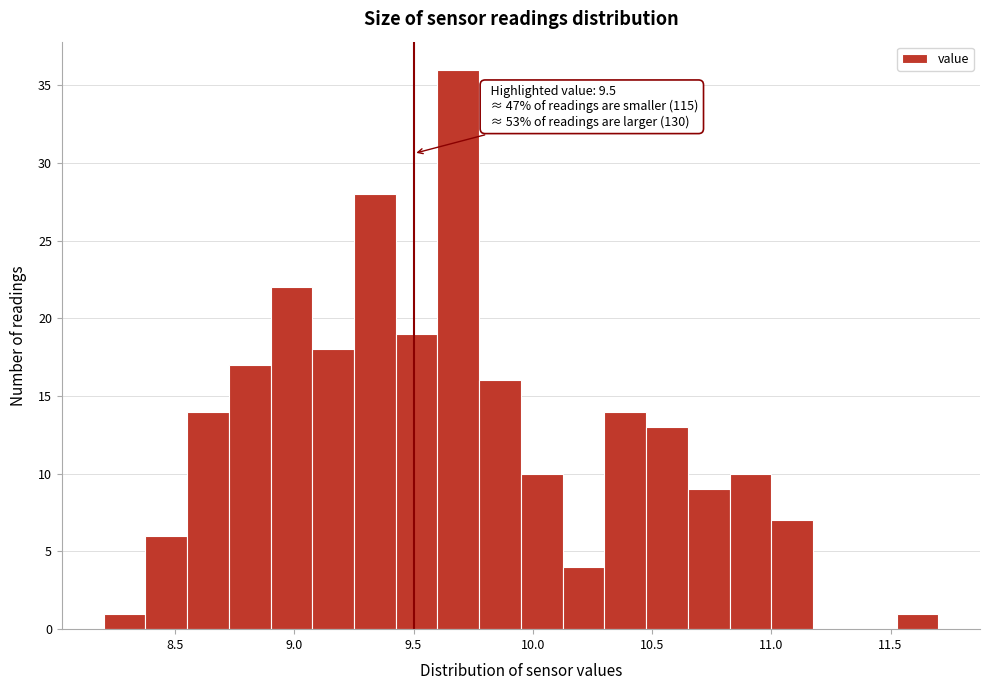

Around what value on the x-axis is the tallest bar? Give the approximate position of its centre, as read against the axis.

9.70